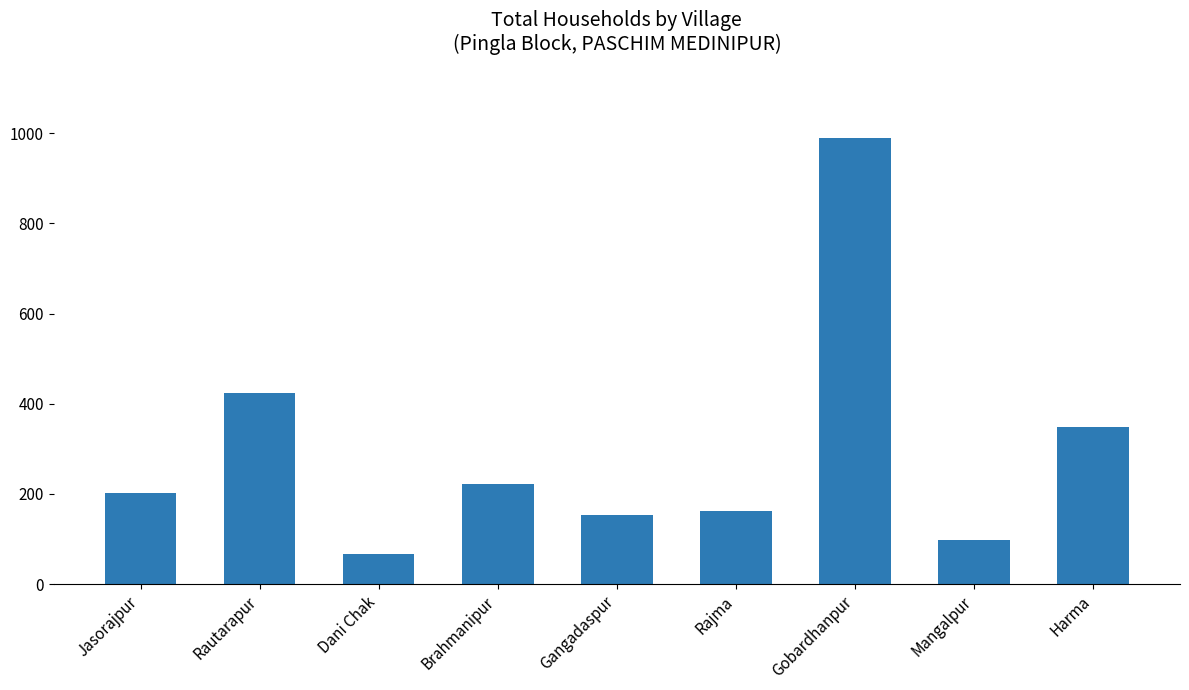

Reading left to right, transcribe all the data shown in this chart.

202	424	66	222	154	162	989	97	348